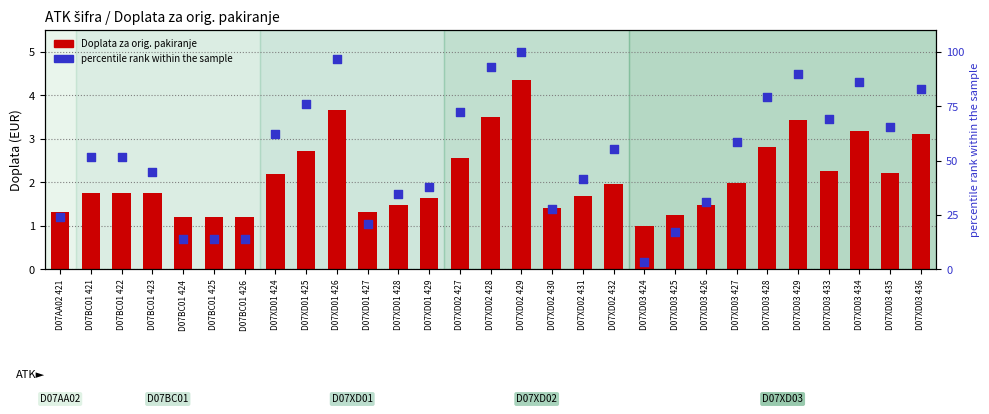

What is the total value across all series at D07BC01 425?

15.0